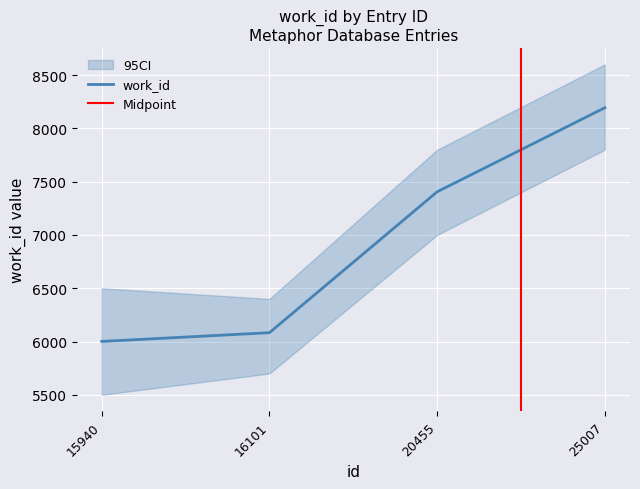

Reading left to right, extract all data points from this chart.

6001	6083	7405	8194